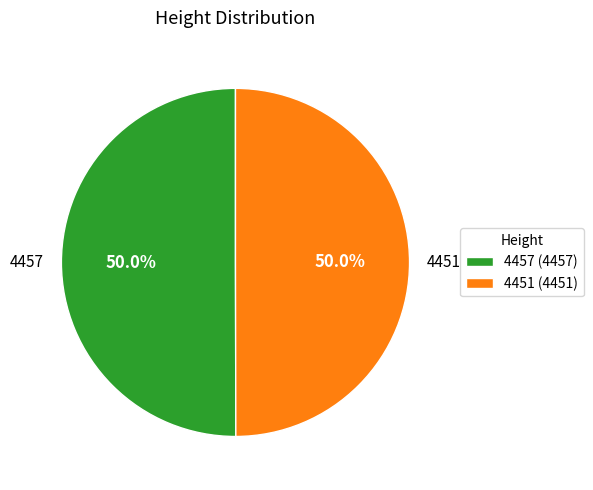

What is the ratio of the value at 4457 to the value at 4451?

1.0